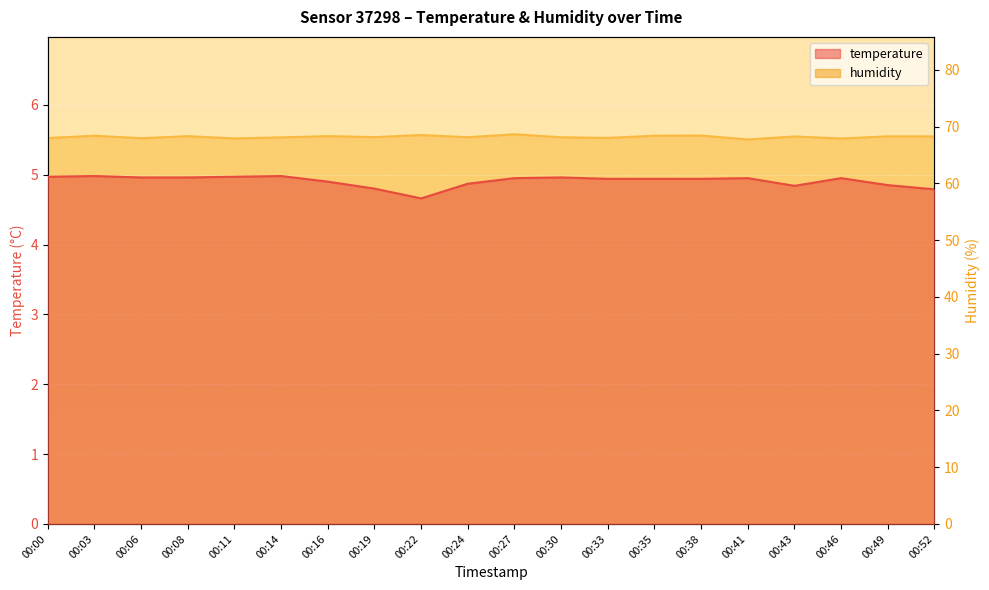

Where is the first local minimum for humidity?

00:06